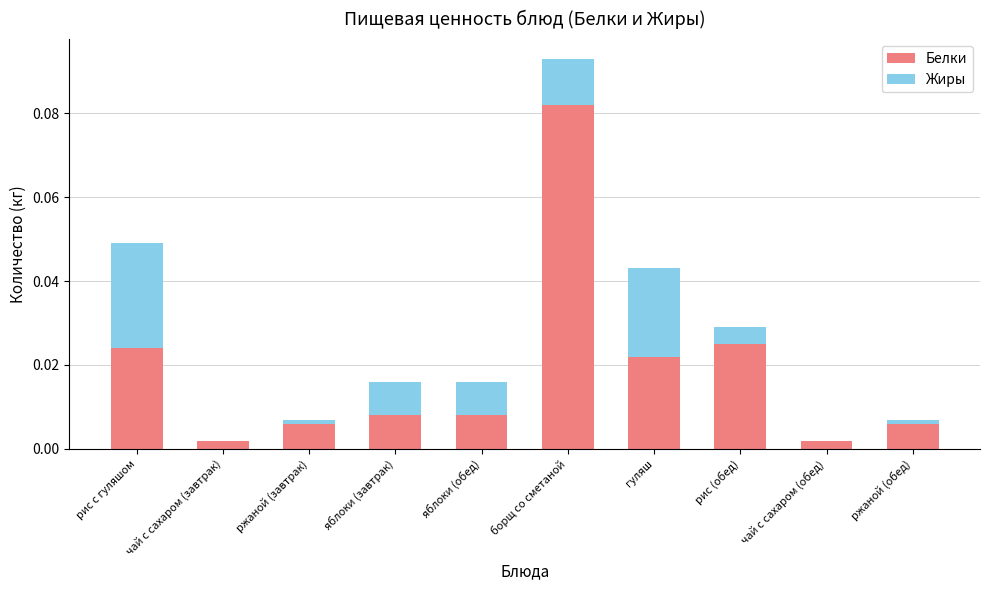

The Белки series shows 0.0 at борщ со сметаной. True or false?

False